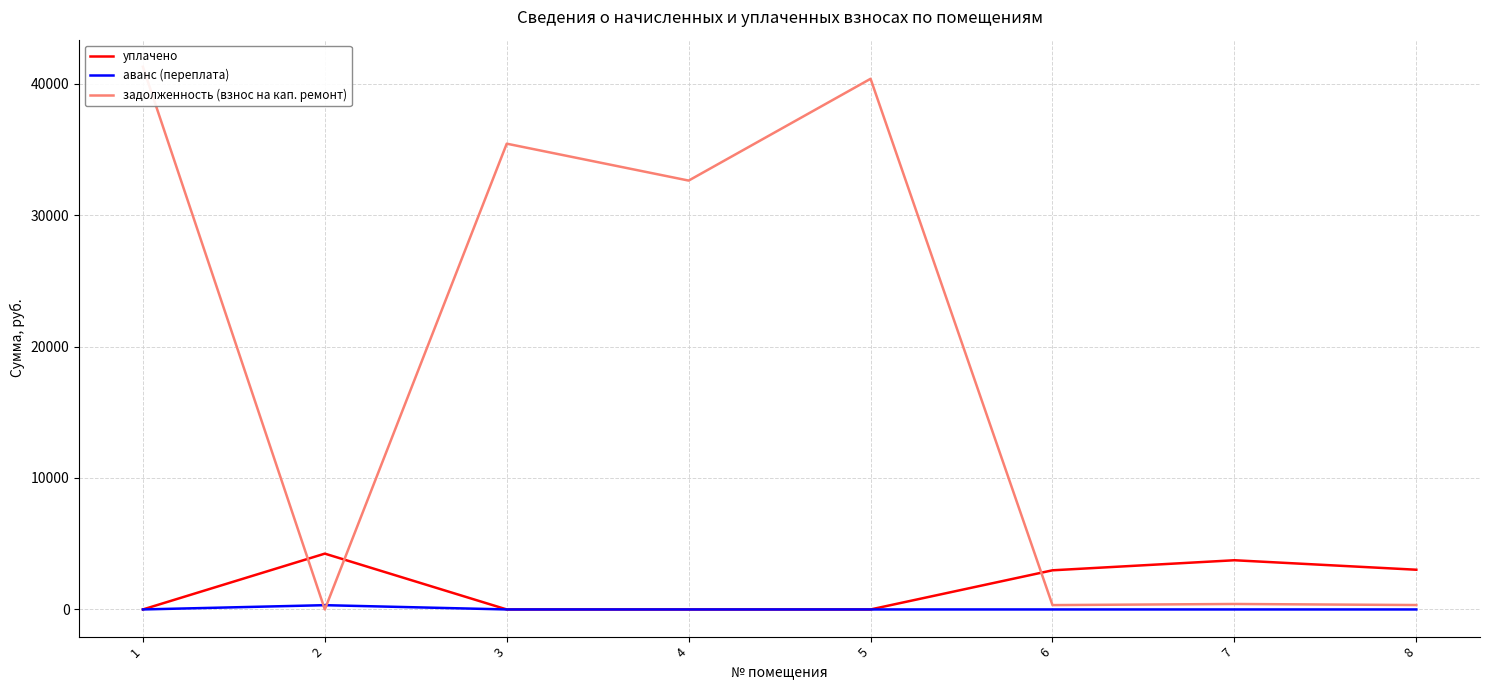

Reading left to right, what are all the values shown in this chart?

уплачено: 0.0	4245.4	0.0	0.0	0.0	2977.4	3742.2	3021.0
аванс (переплата): 0.0	324.5	0.0	0.0	0.0	0.0	0.0	0.0
задолженность (взнос на кап. ремонт): 41274.8	0.0	35427.0	32620.4	40362.3	330.8	415.8	335.7